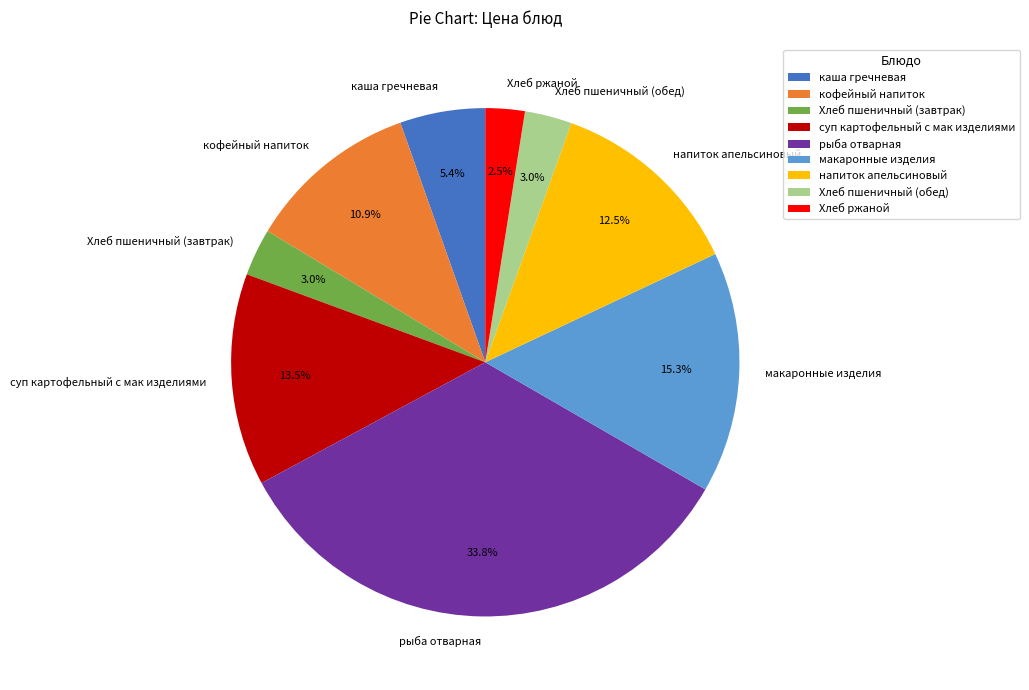

Does Хлеб пшеничный (завтрак) represent more than half of the total?

No